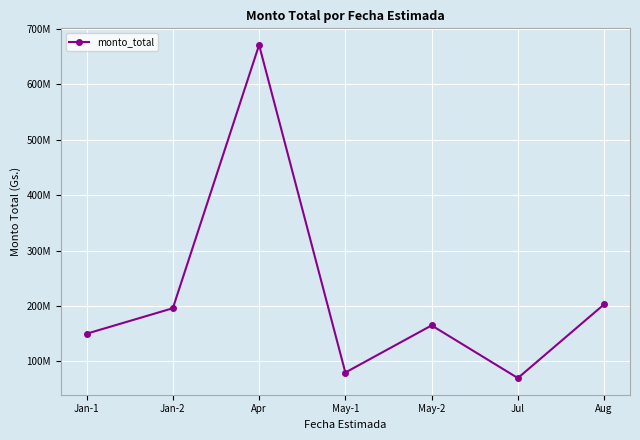

Which category has the lowest value across all series?

Jul